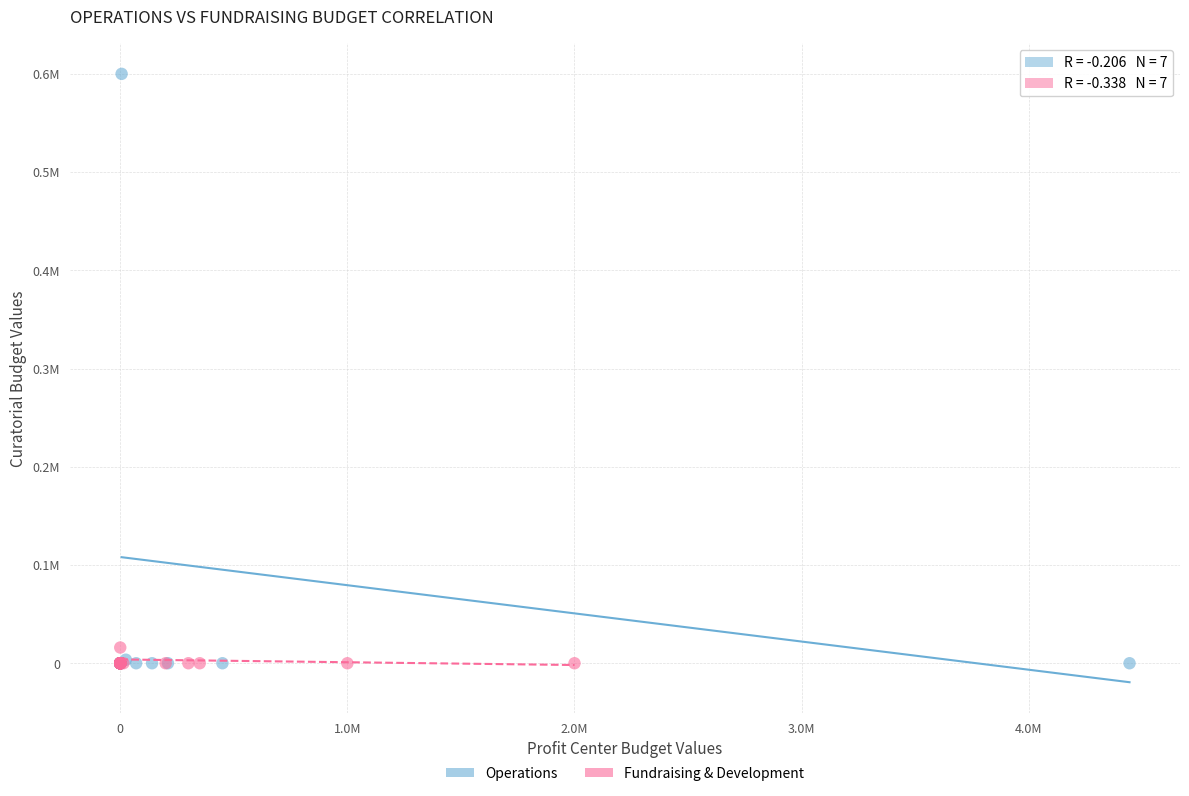

Which series has the widest spread of Y values?

Operations